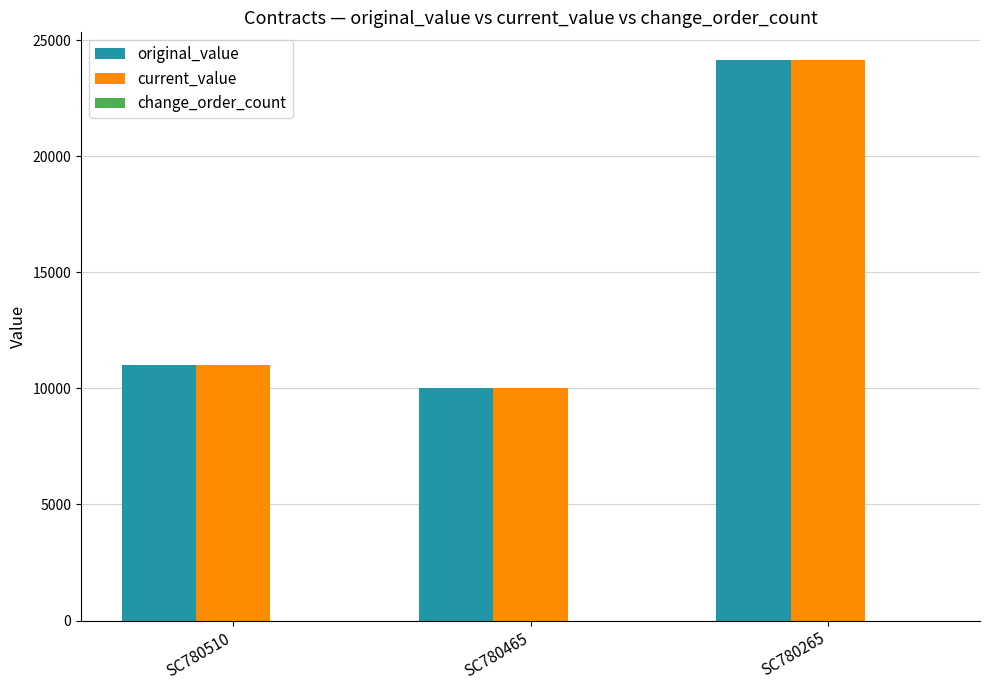

What is the difference between the current_value values at SC780465 and SC780265?

14128